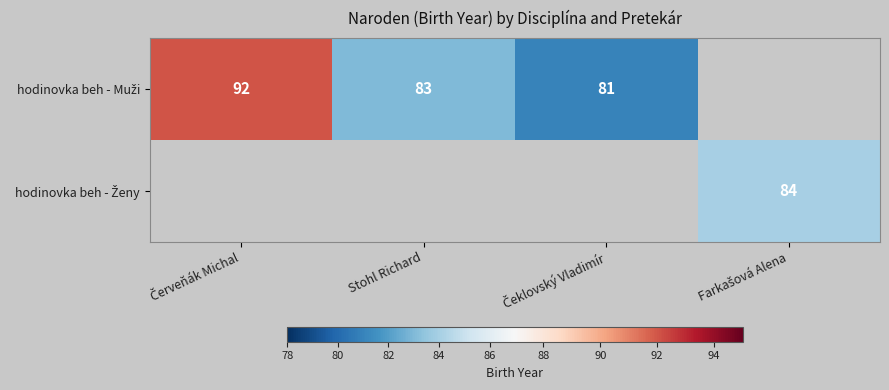

At which category does the chart reach its peak across all series?

Červeňák Michal